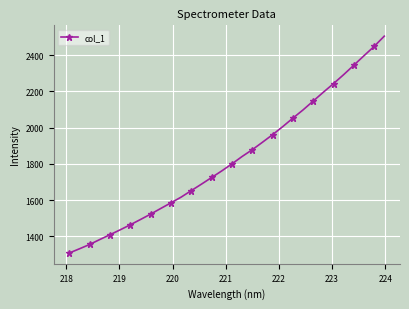

True or false: there are more than 1 points higher than both neighbors.

False